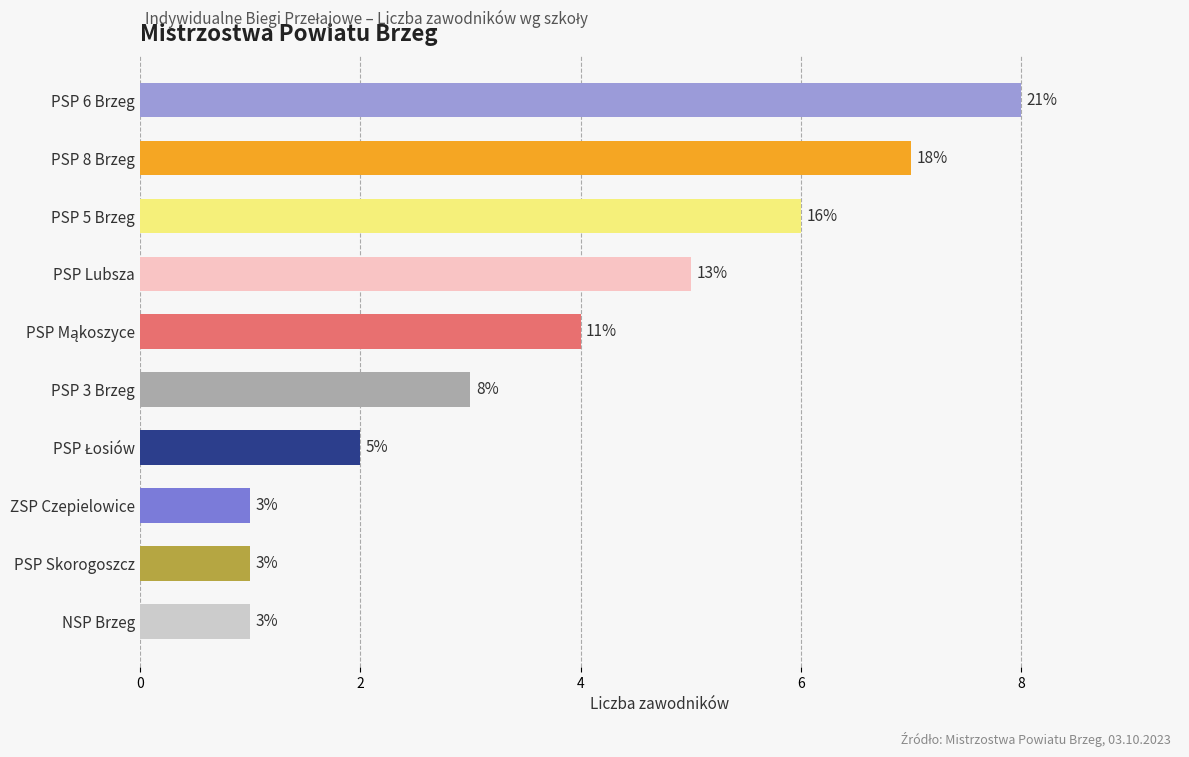

Between PSP 8 Brzeg and PSP 5 Brzeg, which is larger?

PSP 8 Brzeg